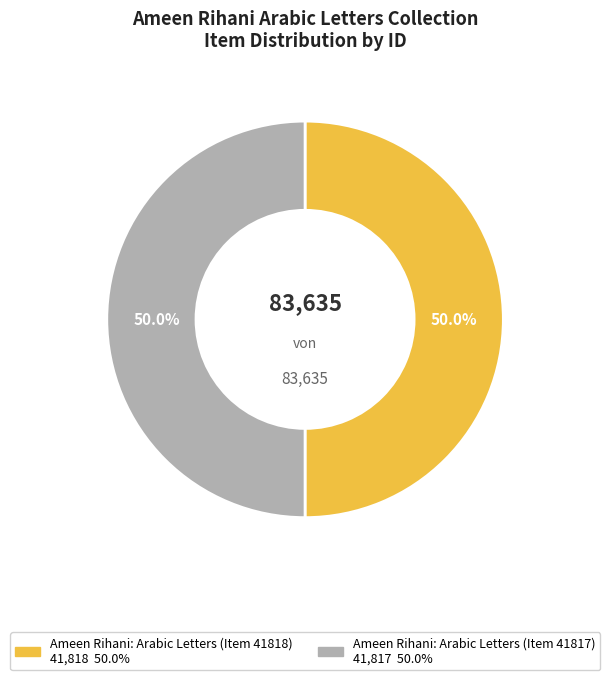

Is the sum of Ameen Rihani: Arabic Letters (Item 41817) and Ameen Rihani: Arabic Letters (Item 41818) greater than half?

Yes